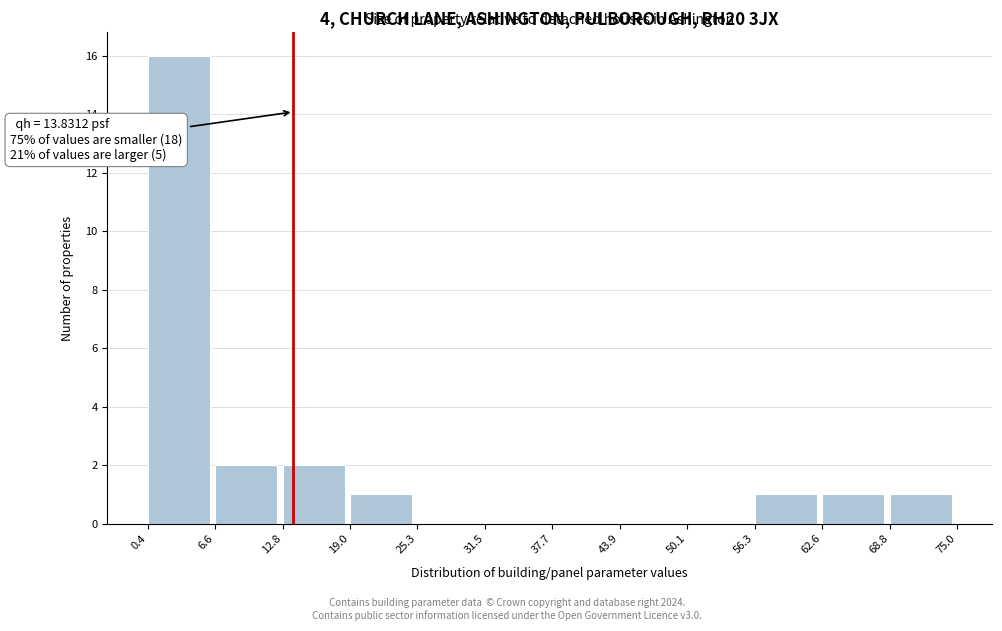

Over which range of the x-axis is the bar tallest?

0.4 to 6.6